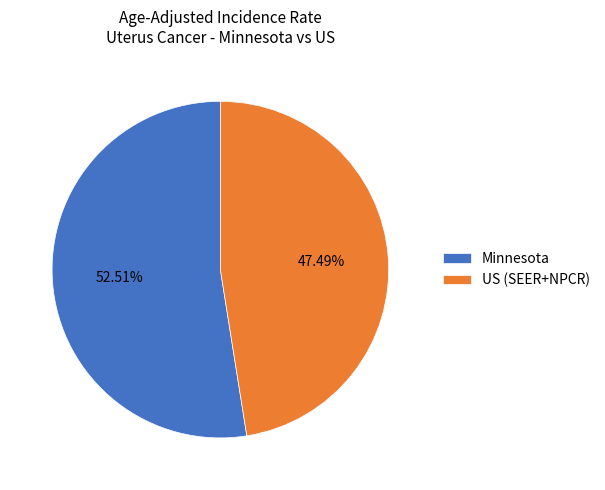

To the nearest percent, what is the difference between the largest and smallest slice percentages?

5%